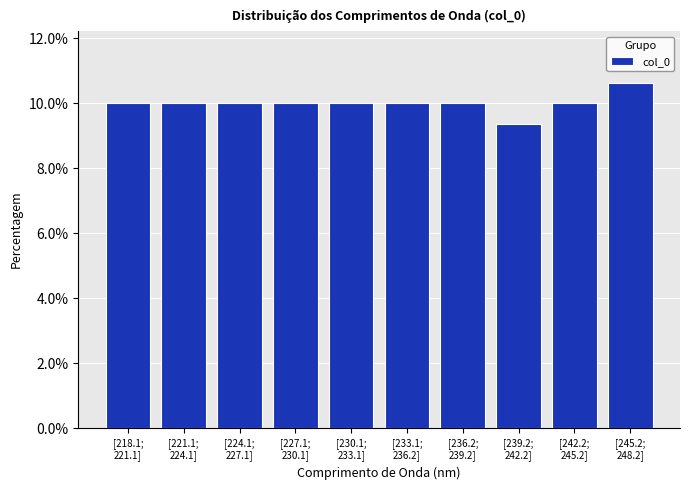

Reading left to right, transcribe all the data shown in this chart.

10.0	10.0	10.0	10.0	10.0	10.0	10.0	9.4	10.0	10.6